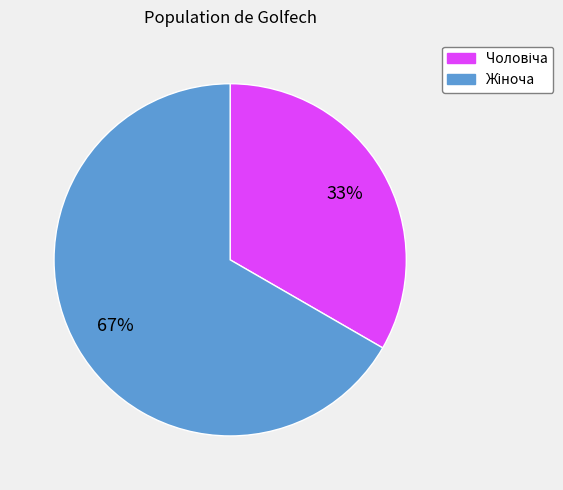

To the nearest percent, what is the average slice percentage?

50%